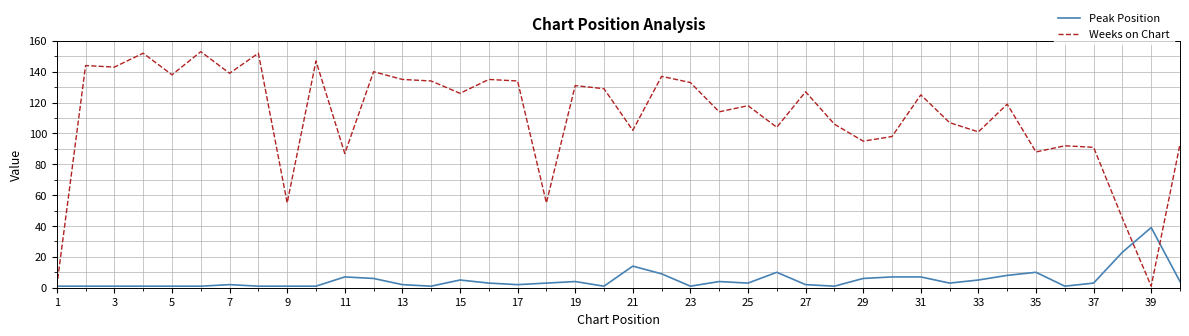

Which series has the largest range (max minus min)?

Weeks on Chart